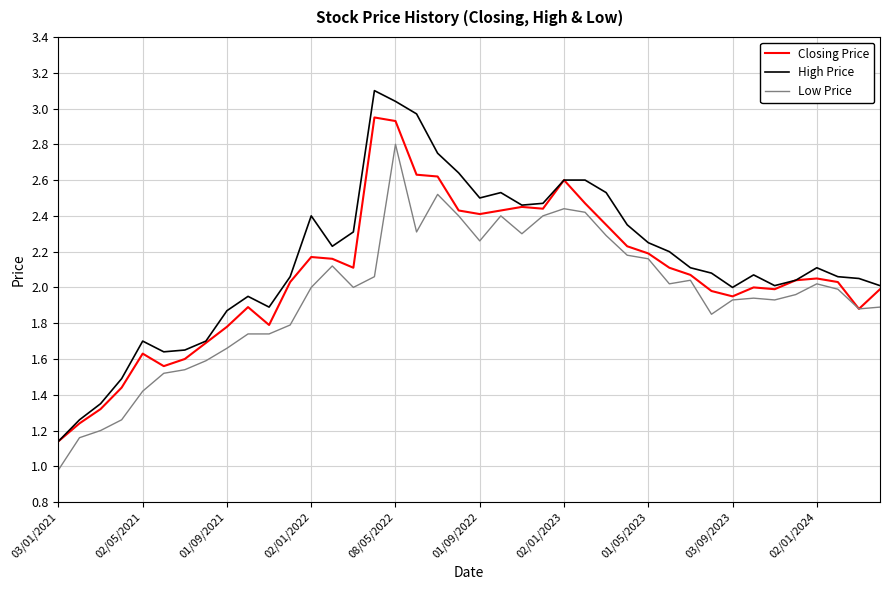

List the series in order of their peak value, lowest first.

Low Price, Closing Price, High Price